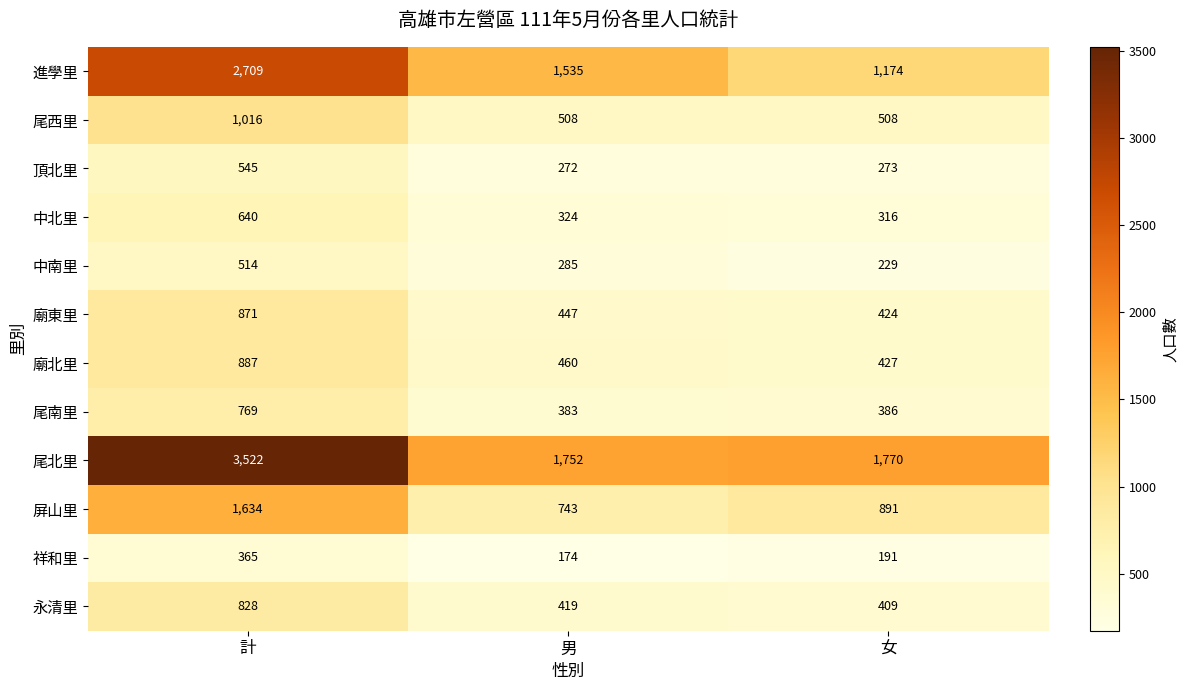

Which category has the highest value across all series?

計